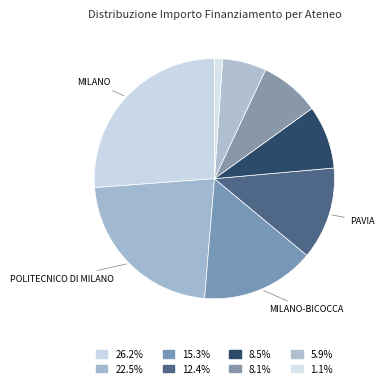

To the nearest percent, what is the difference between the largest and smallest slice percentages?

25%